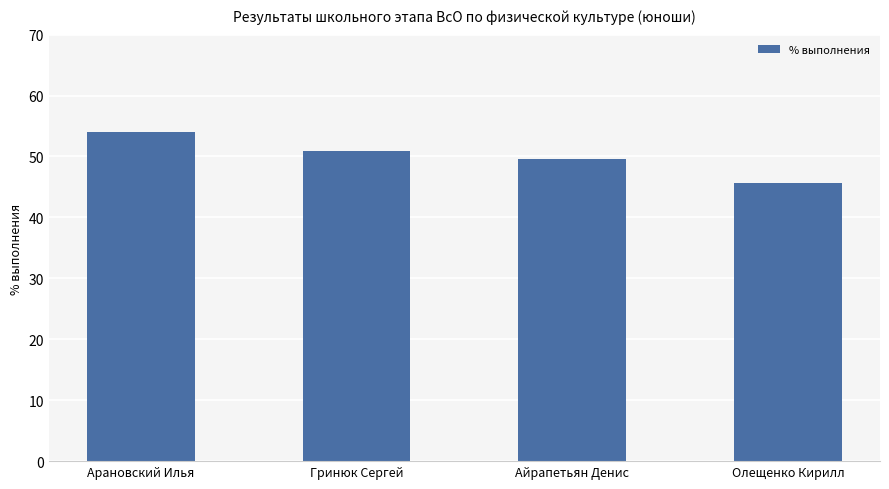

Reading right to left, what are all the values shown in this chart?

Олещенко Кирилл=45.6	Айрапетьян Денис=49.6	Гринюк Сергей=50.9	Арановский Илья=54.0